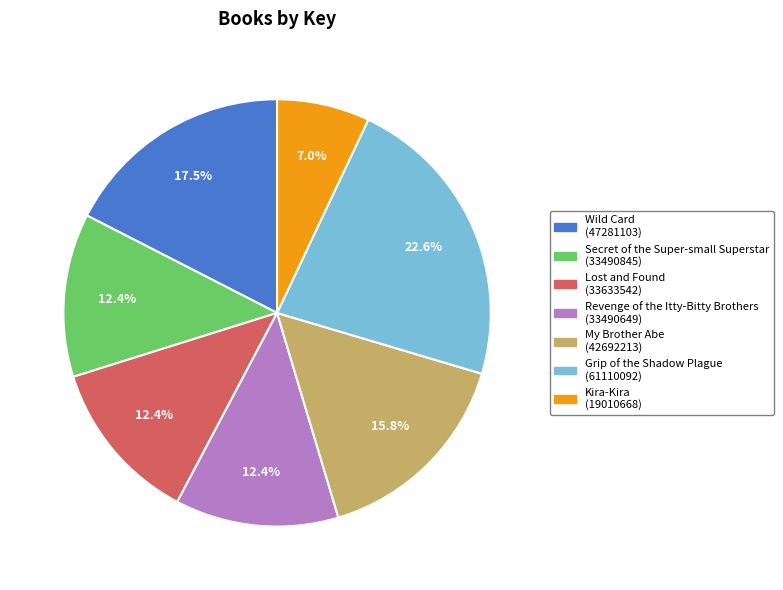

True or false: Revenge of the Itty-Bitty Brothers accounts for 26% of the total.

False